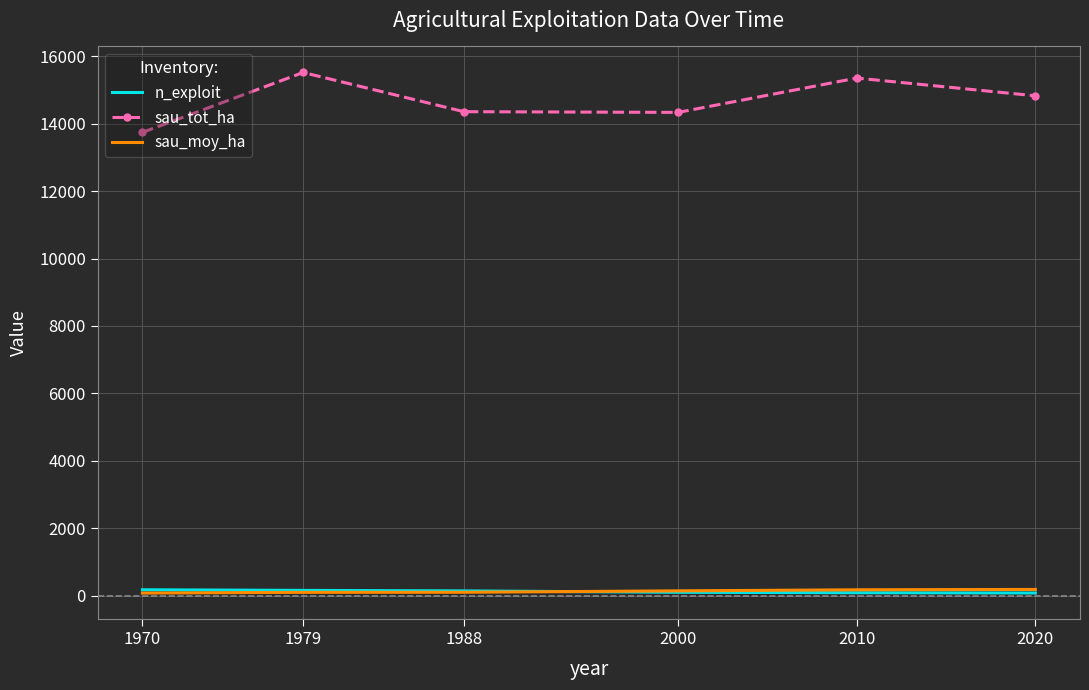

Is it true that sau_moy_ha equals 143.3 at 2000?

True